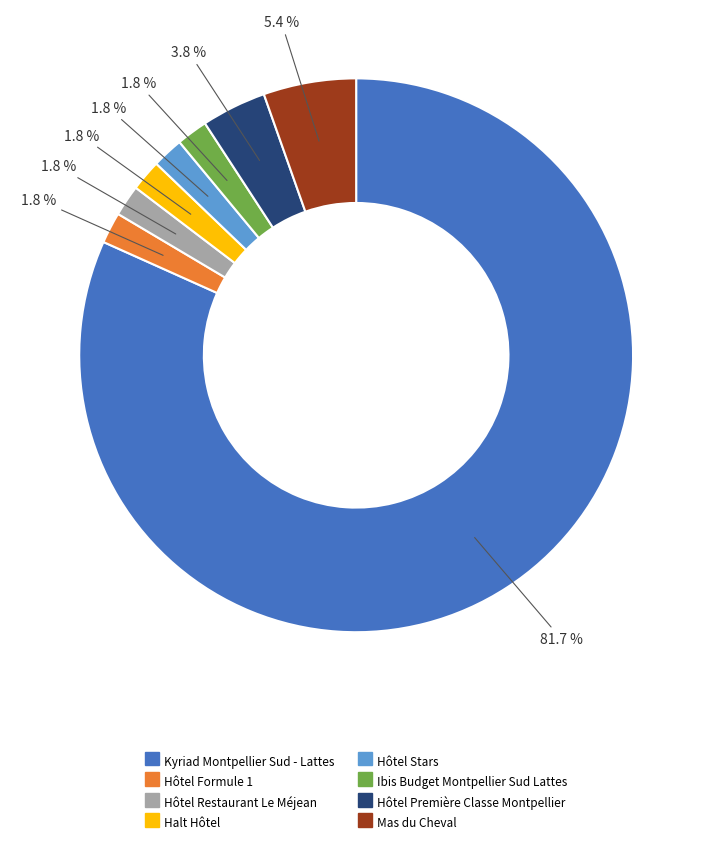

Between Hôtel Première Classe Montpellier and Ibis Budget Montpellier Sud Lattes, which is larger?

Hôtel Première Classe Montpellier